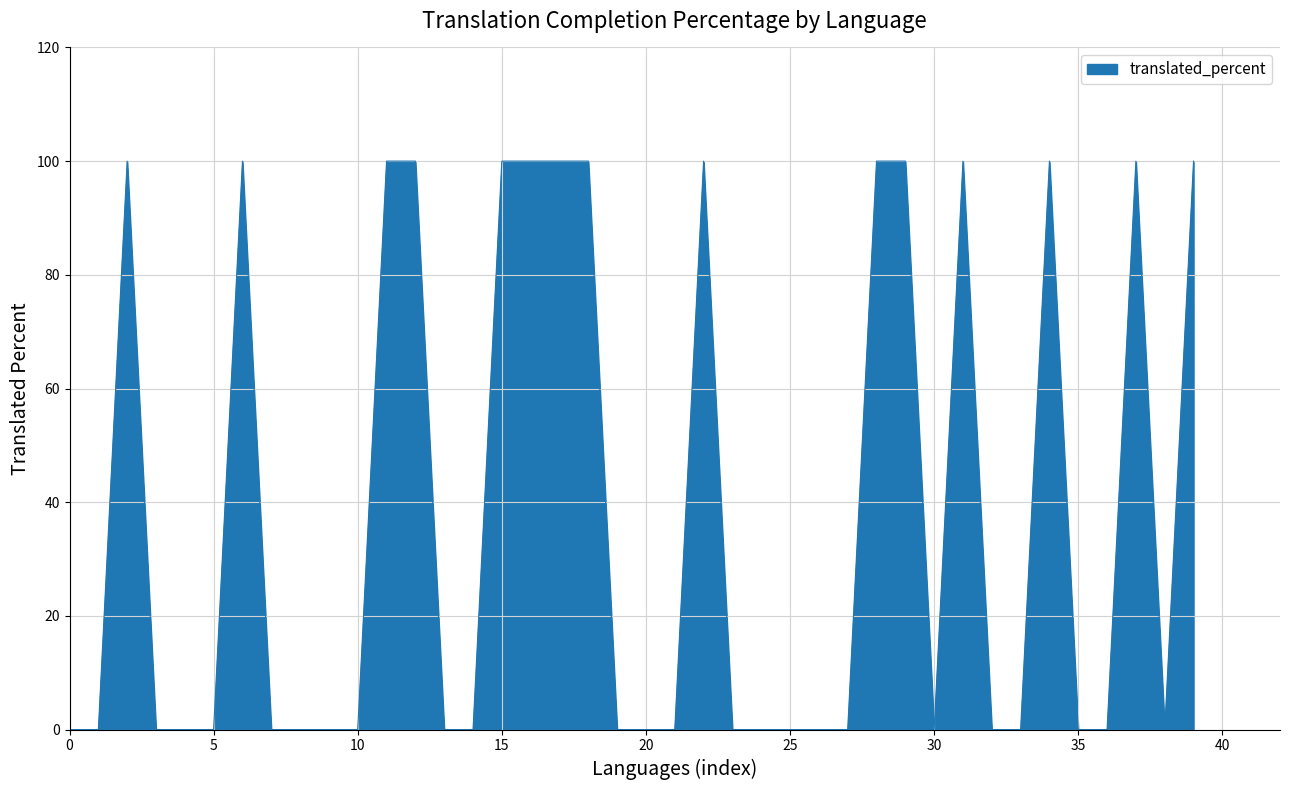

Does the chart have visible grid lines?

Yes